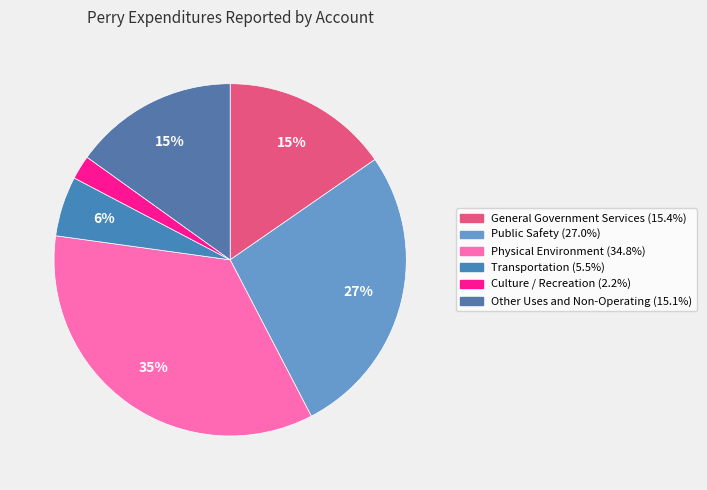

What percentage do Culture / Recreation and Other Uses and Non-Operating together represent?

17.3%